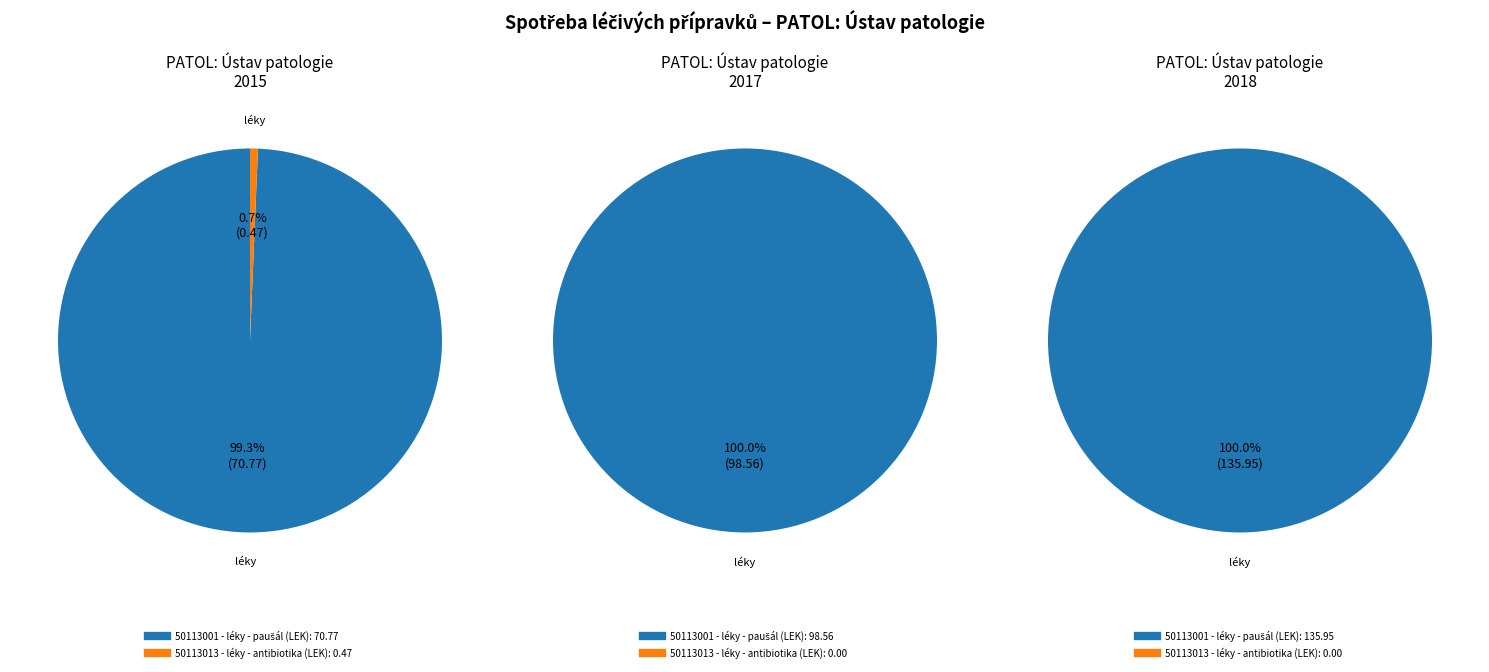

Rank the series at 2018 from lowest to highest value.

50113013 - léky - antibiotika (LEK), 50113001 - léky - paušál (LEK)